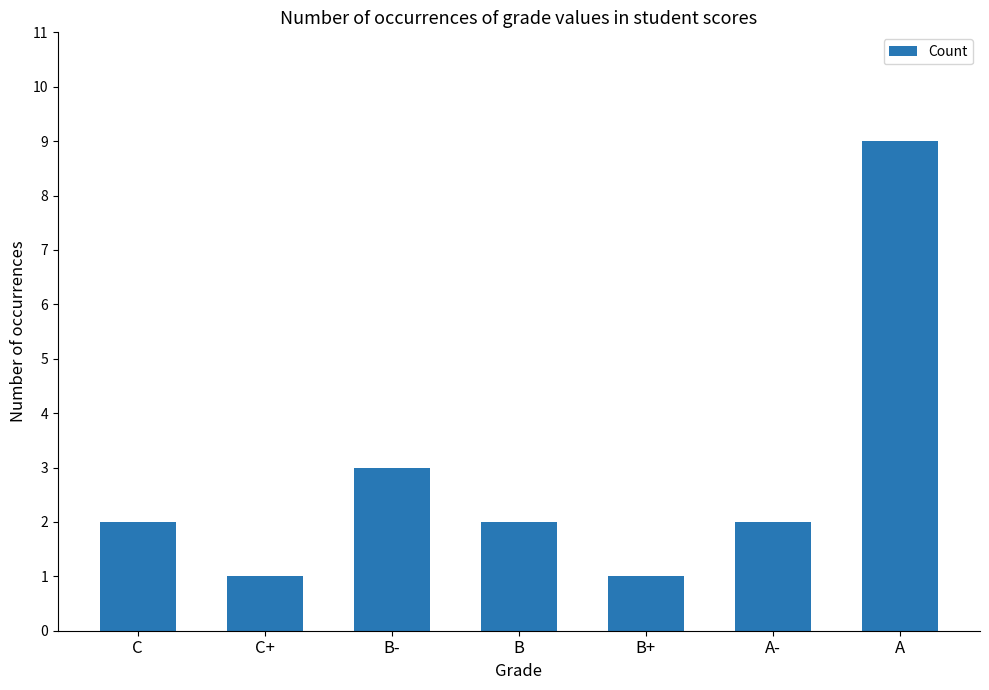

How many values are between 1 and 3?

6